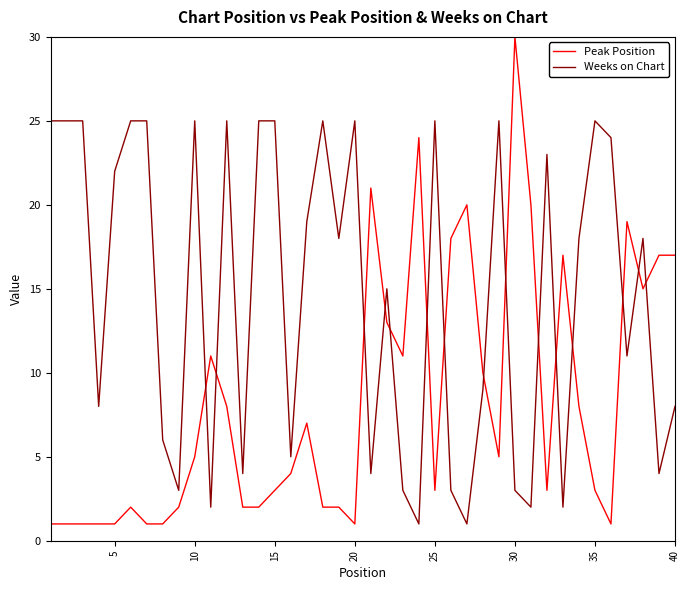

At how many categories does at least one series exceed 1?

40